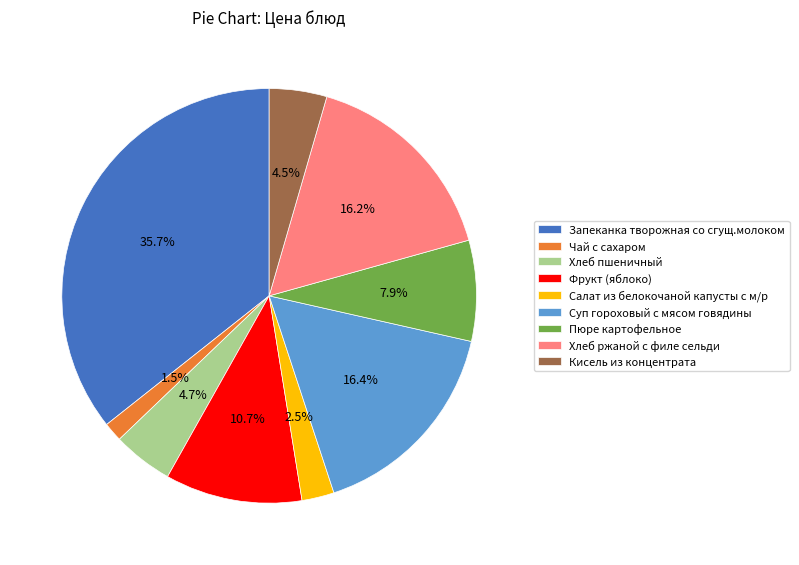

To the nearest percent, what percentage of the pie is Пюре картофельное?

8%